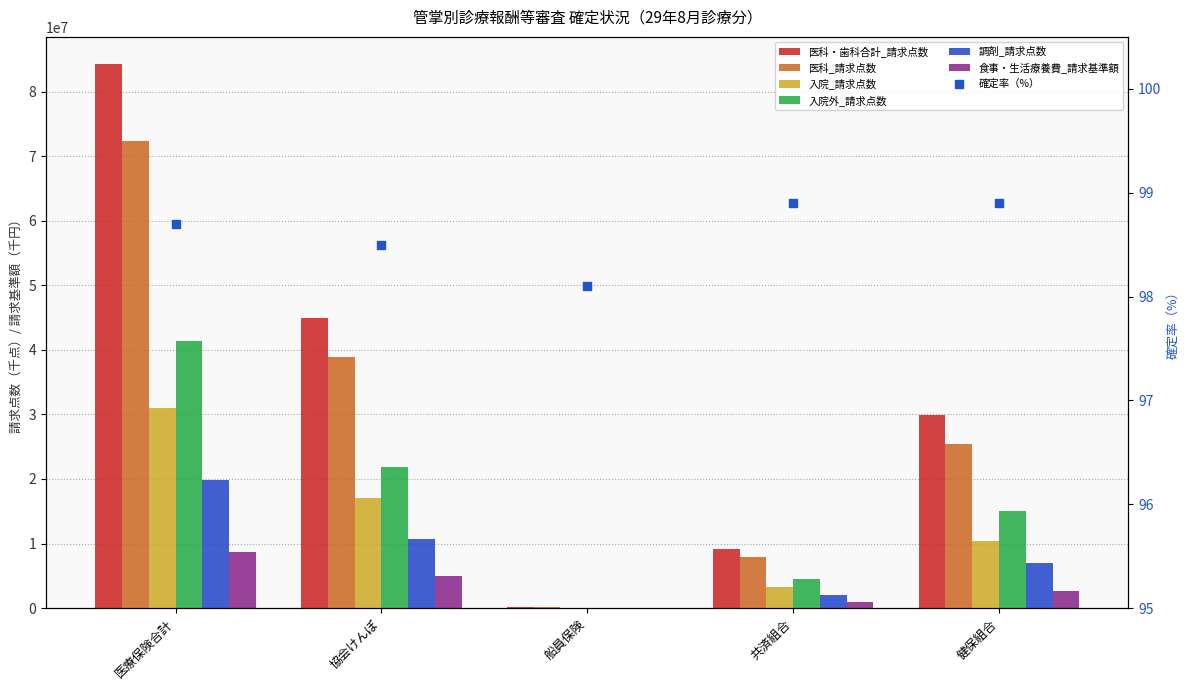

Which series has the widest spread of Y values?

医科・歯科合計_請求点数